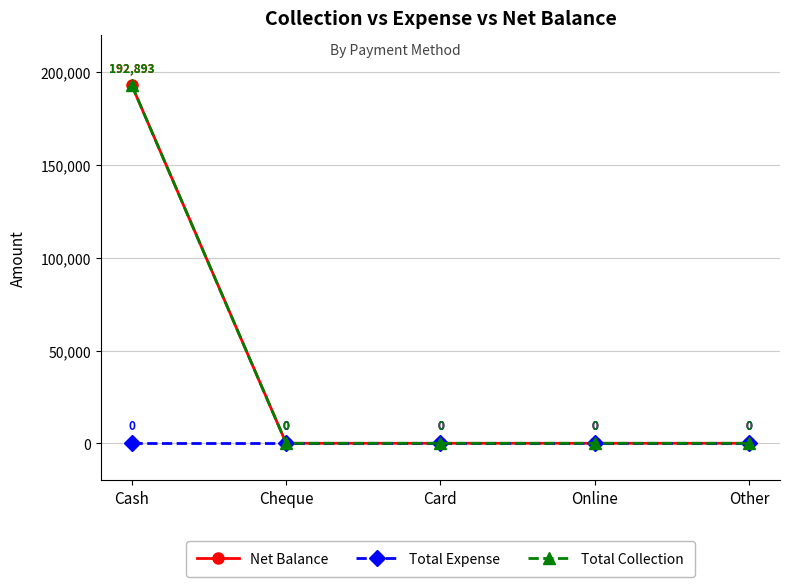

Does the chart have visible grid lines?

Yes